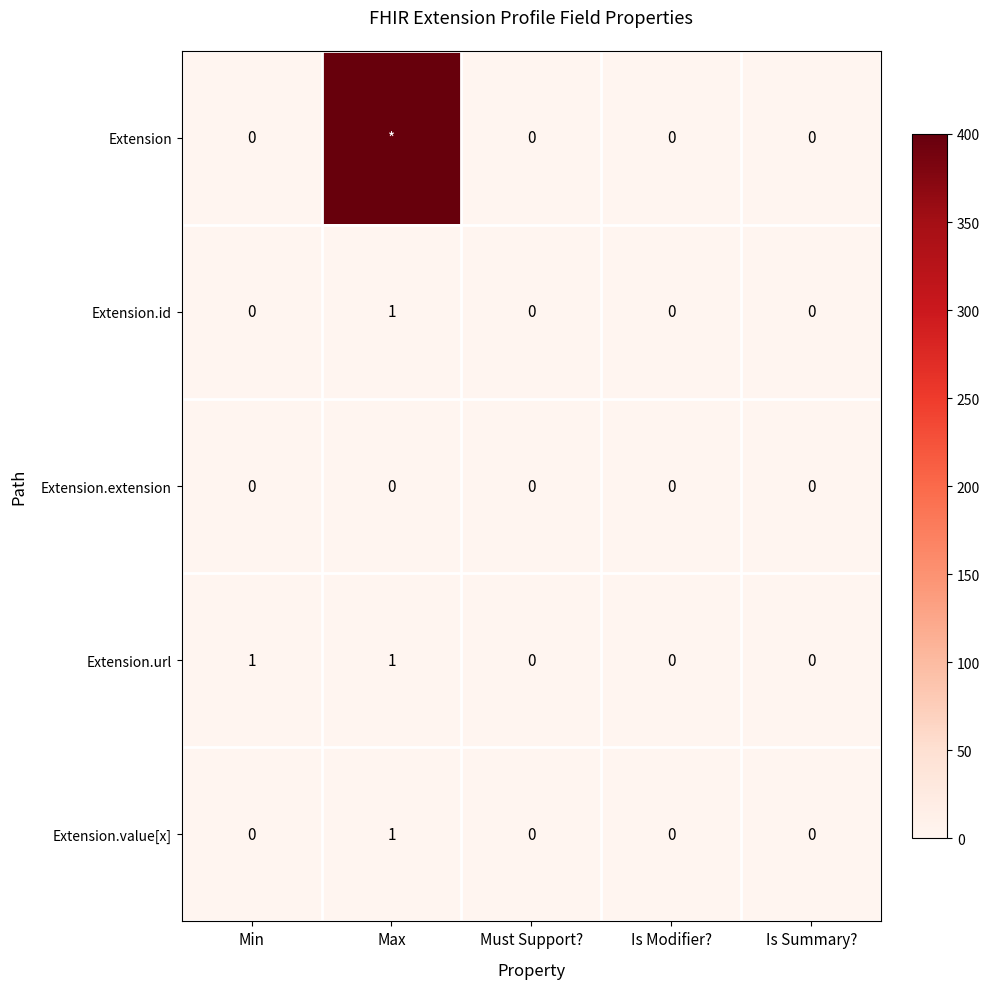

True or false: Extension.extension has a value of 0 at Max.

True